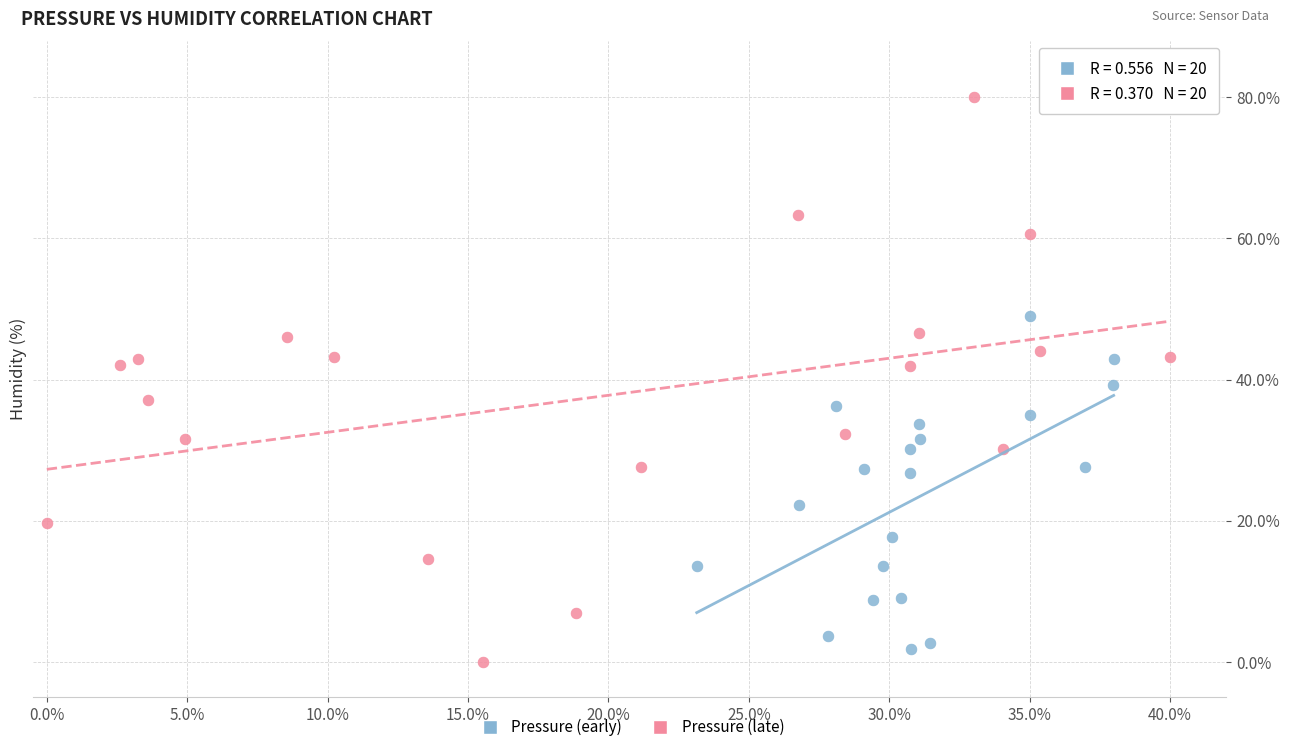

Which series has the widest spread of Y values?

Pressure (late)